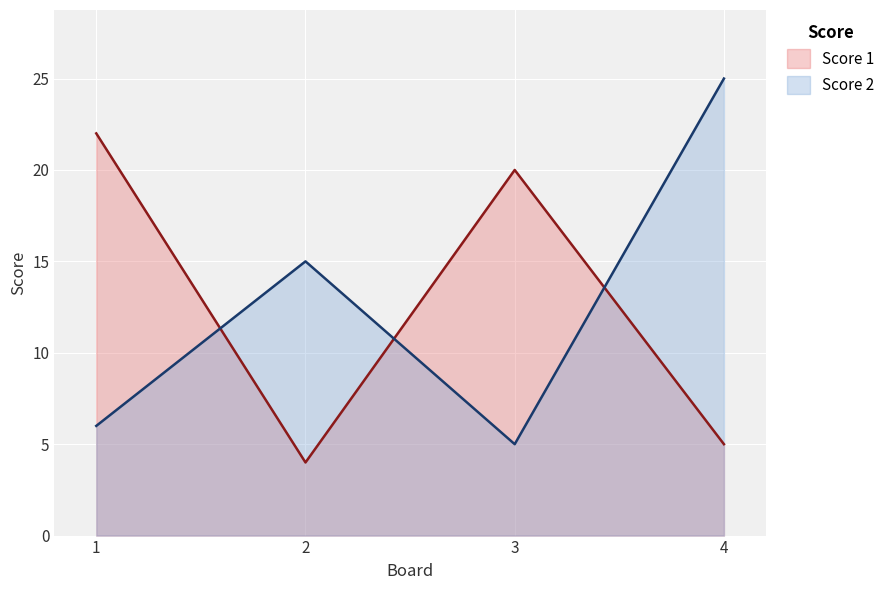

At how many categories does at least one series exceed 4?

4